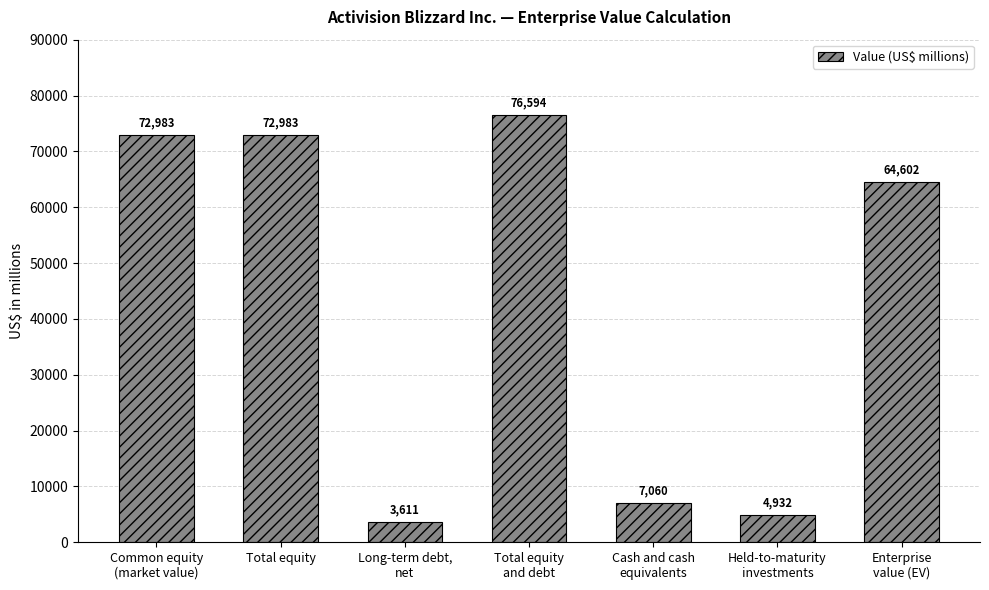

What is the sum of the values at Cash and cash
equivalents and Total equity
and debt?

83654